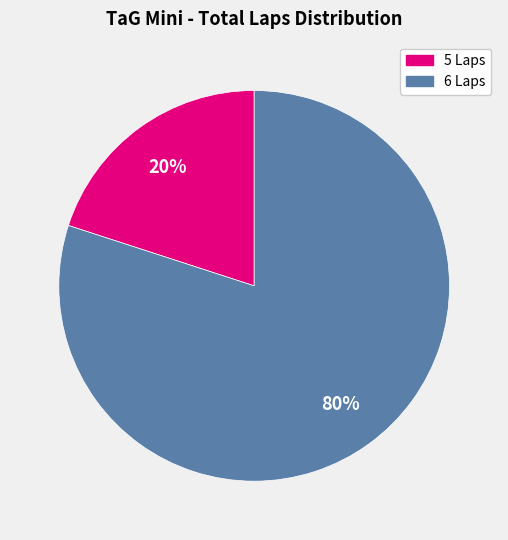

To the nearest percent, what is the difference between the largest and smallest slice percentages?

60%